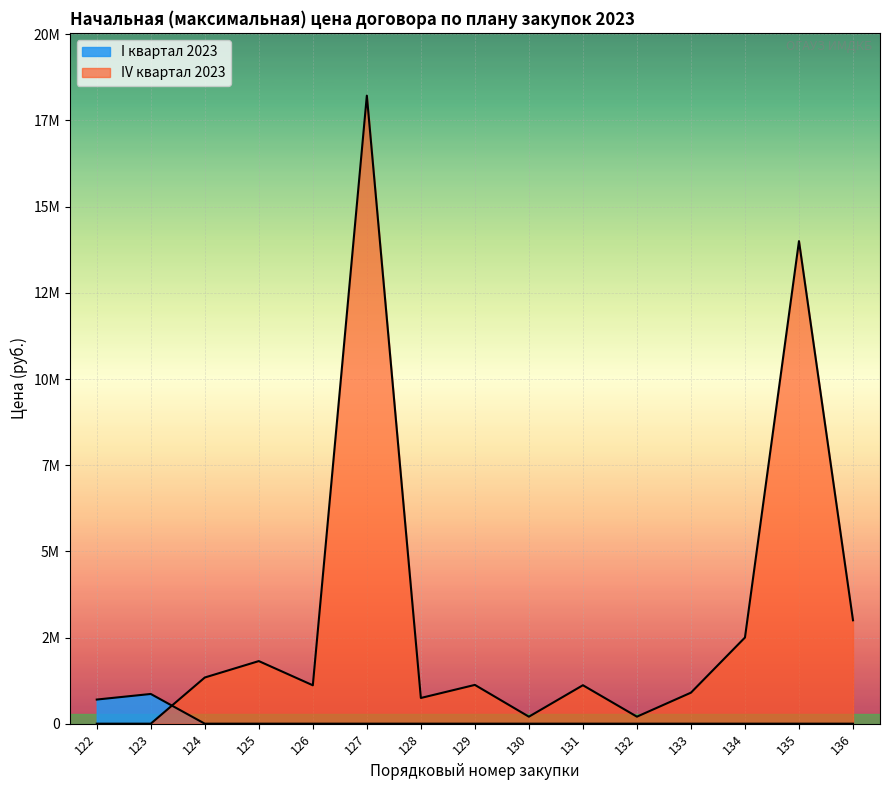

Does the chart display data point markers on the line(s)?

No